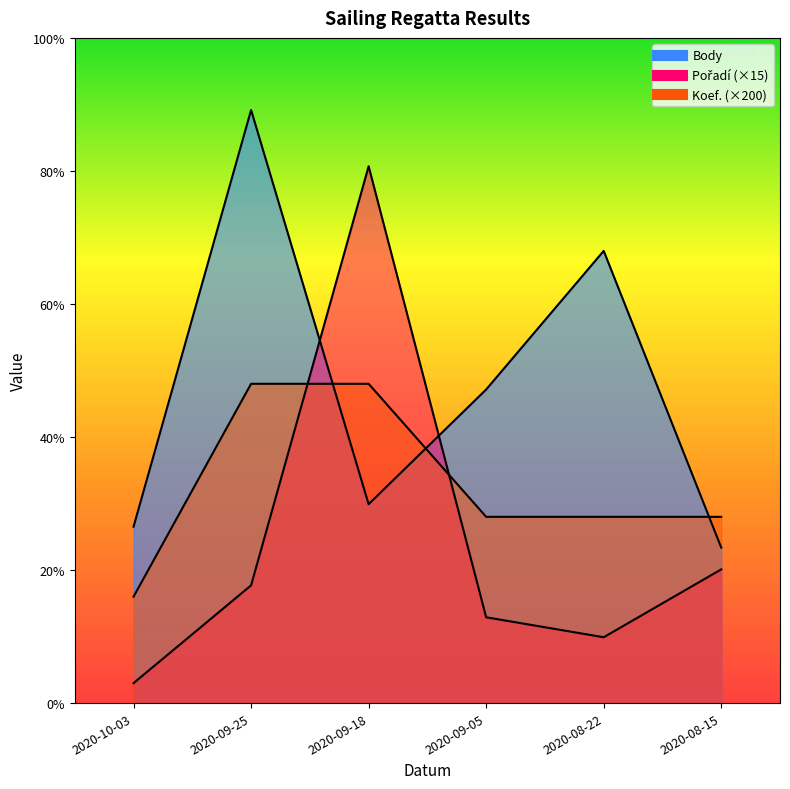

Reading left to right, transcribe all the data shown in this chart.

Body: 1326	4458	1495	2357	3399	1169
Pořadí: 150	885	4035	645	495	1005
Koef.: 800	2400	2400	1400	1400	1400